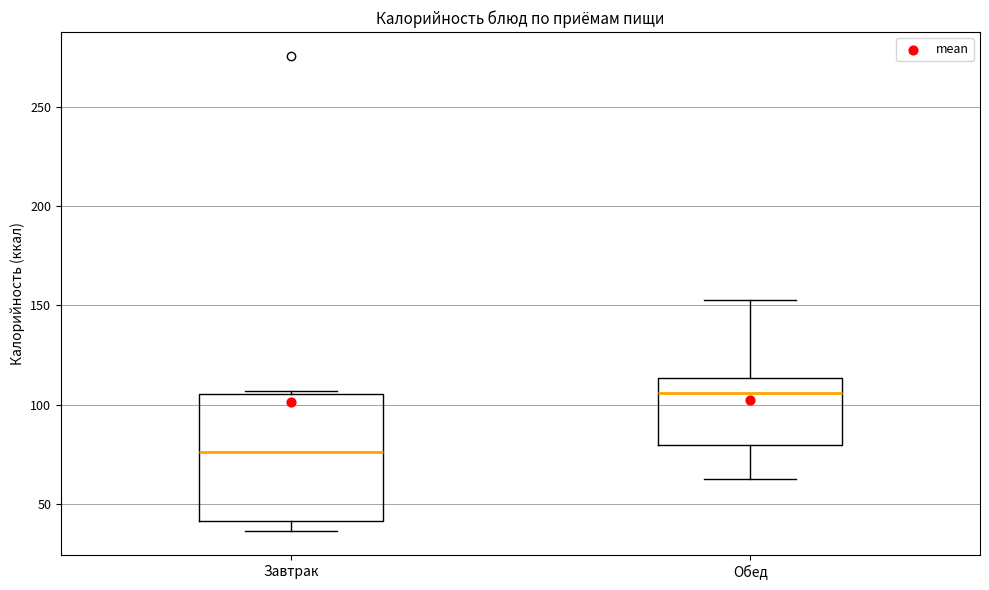

Where is the lower edge of the box for Завтрак on the y-axis? The values are not printed on the chart, so give them approximately, as read against the axis.

40